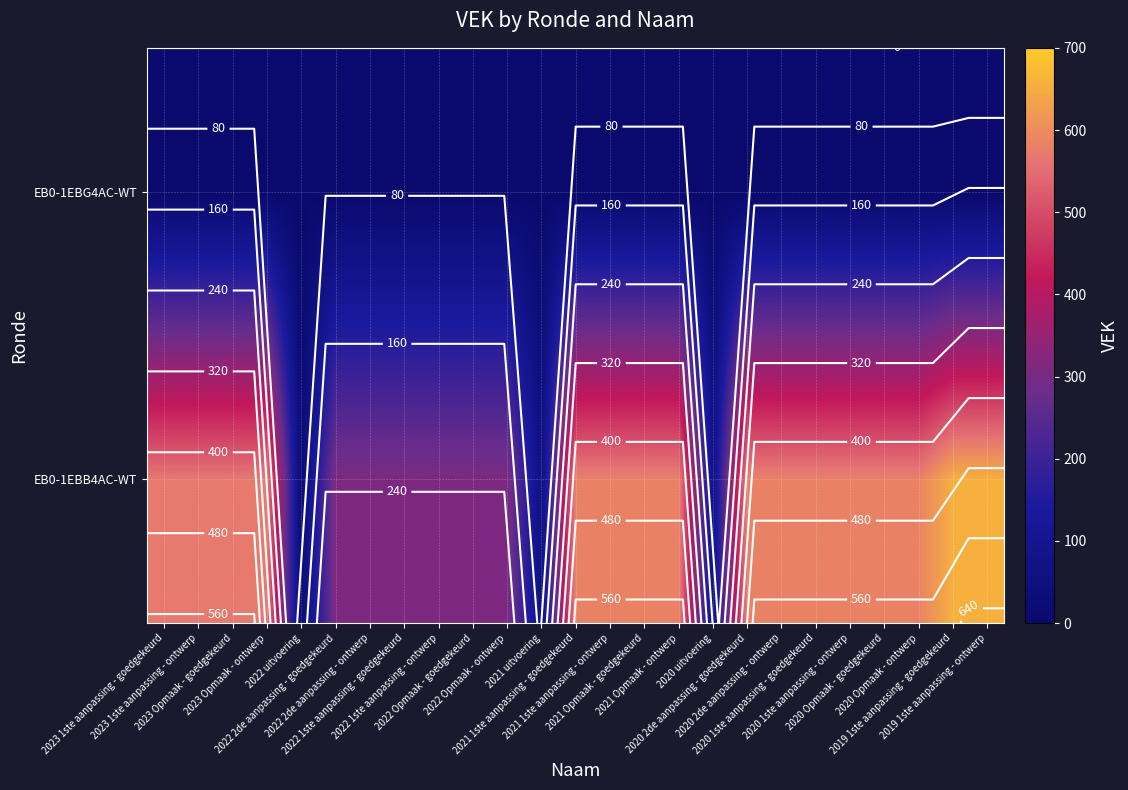

Rank the series by their maximum value, from lowest to highest.

EB0-1EBG4AC-WT, EB0-1EBB4AC-WT